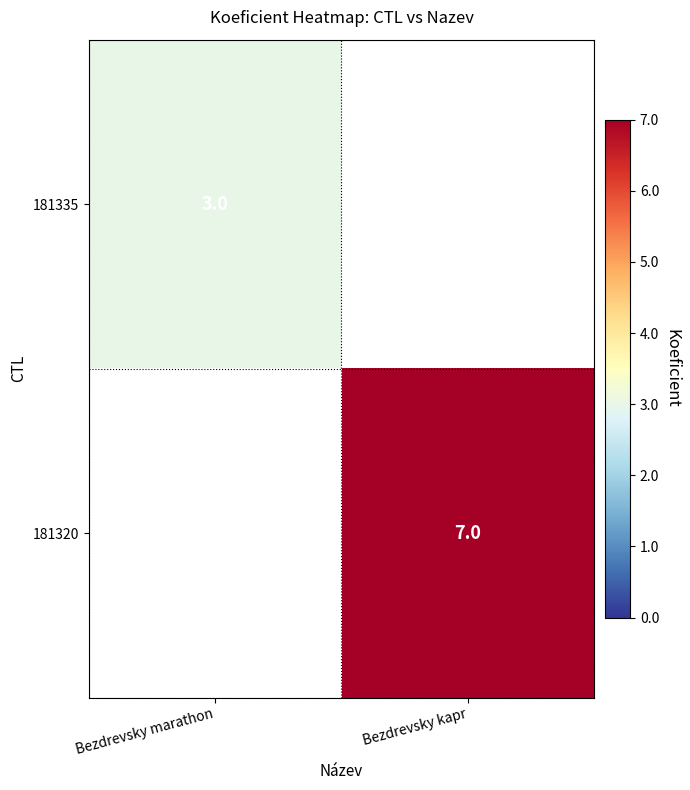

Is it true that 181335 equals 3 at Bezdrevsky marathon?

True